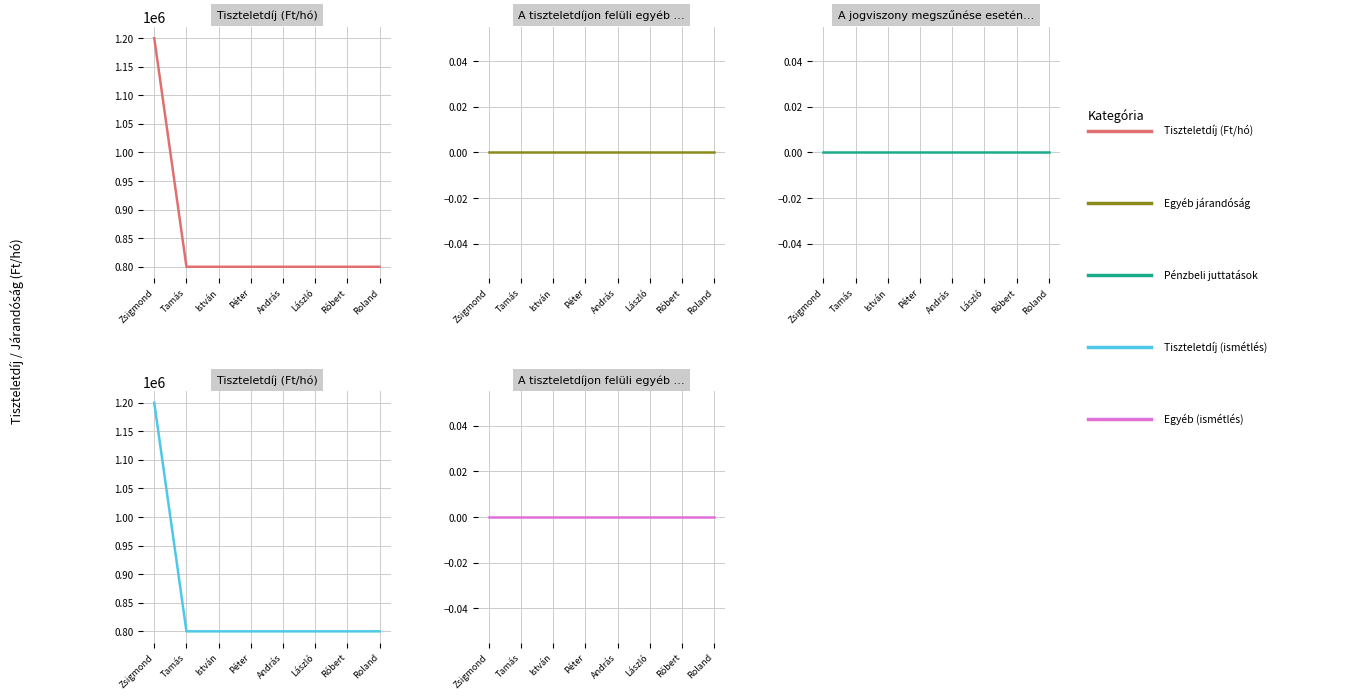

What are all the series names shown in the legend?

Tiszteletdíj (Ft/hó), A tiszteletdíjon felüli egyéb járandóság, A jogviszony megszűnése esetén járó pénzbeli juttatások